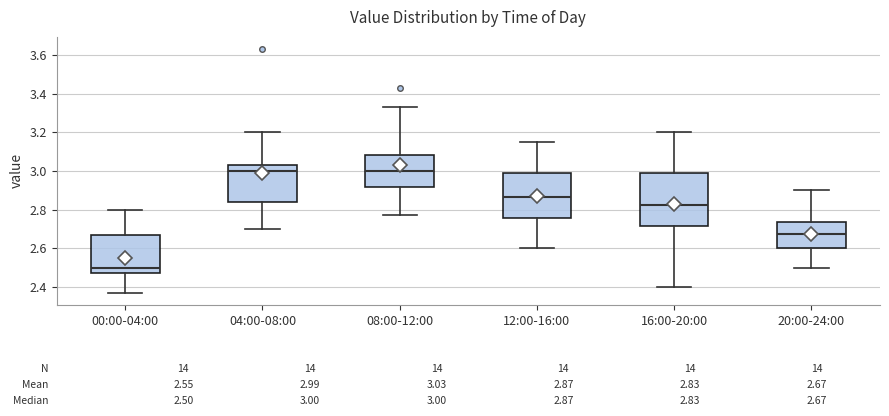

Comparing the boxes themselves (not the whiskers), which one is the tallest?

16:00-20:00